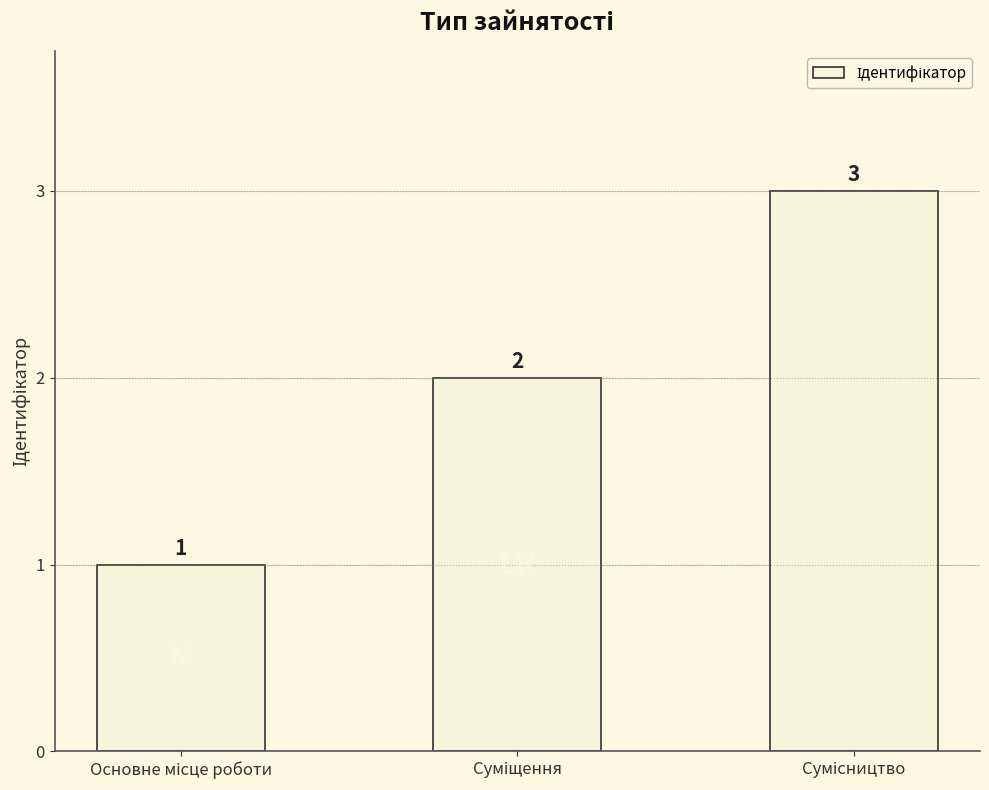

What is the greatest value displayed?

3